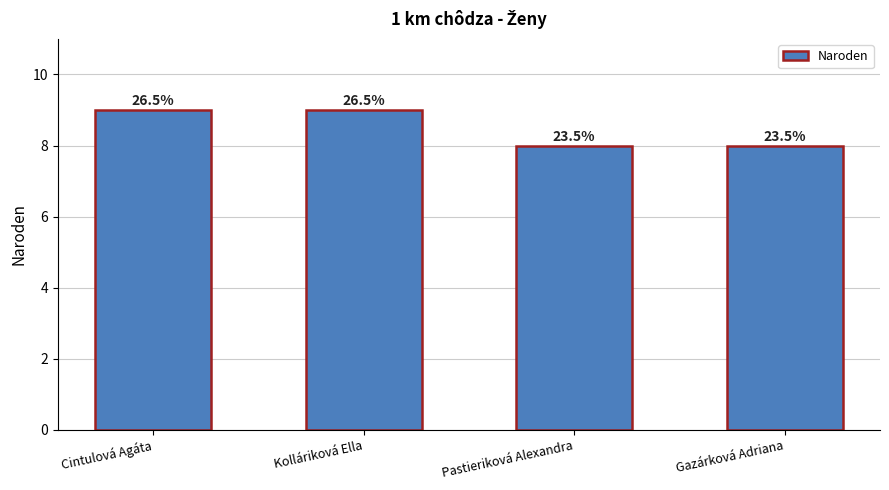

List the labels in order of value, largest first.

Cintulová Agáta, Kolláriková Ella, Pastieriková Alexandra, Gazárková Adriana